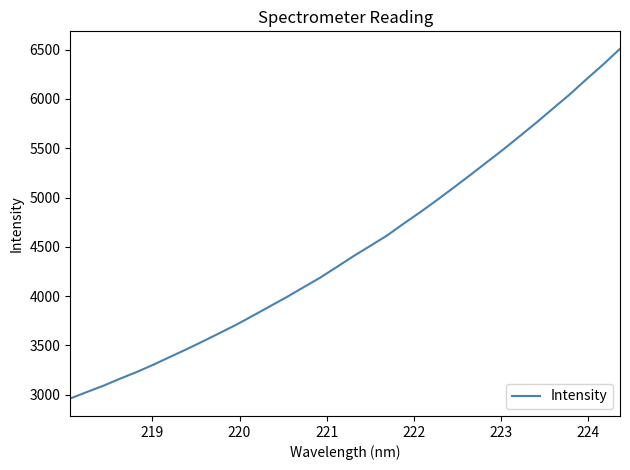

Count the number of data series in this chart.

1